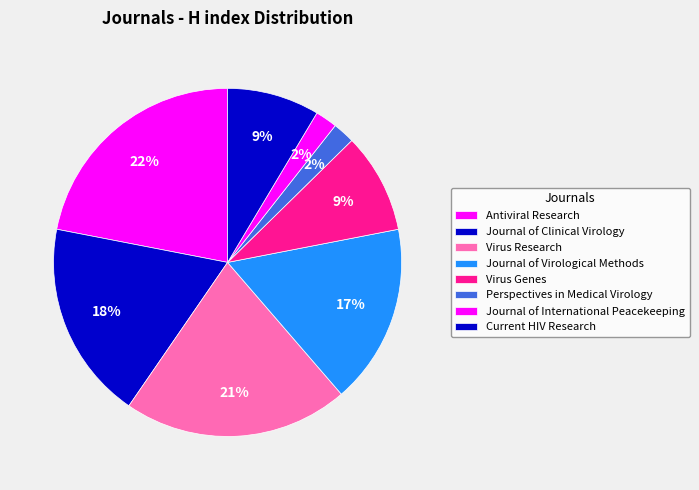

Rank the categories by value from lowest to highest.

Perspectives in Medical Virology, Journal of International Peacekeeping, Current HIV Research, Virus Genes, Journal of Virological Methods, Journal of Clinical Virology, Virus Research, Antiviral Research